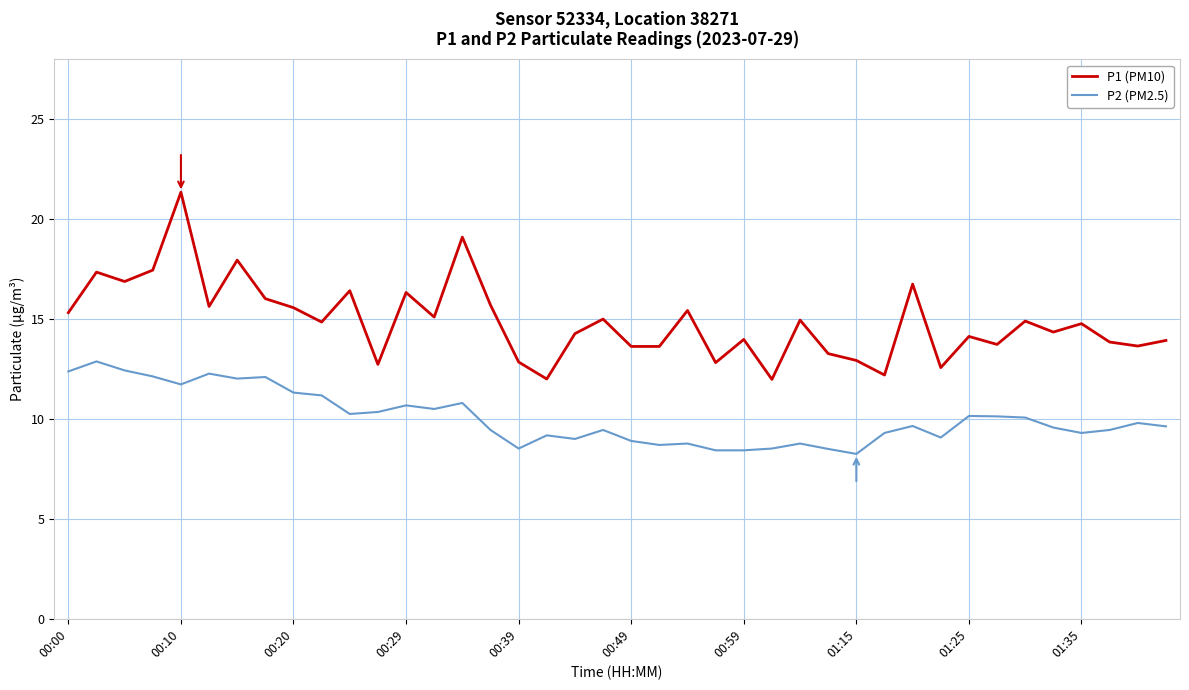

What is the difference between the maximum and minimum values in the P1 (PM10) series?

9.4